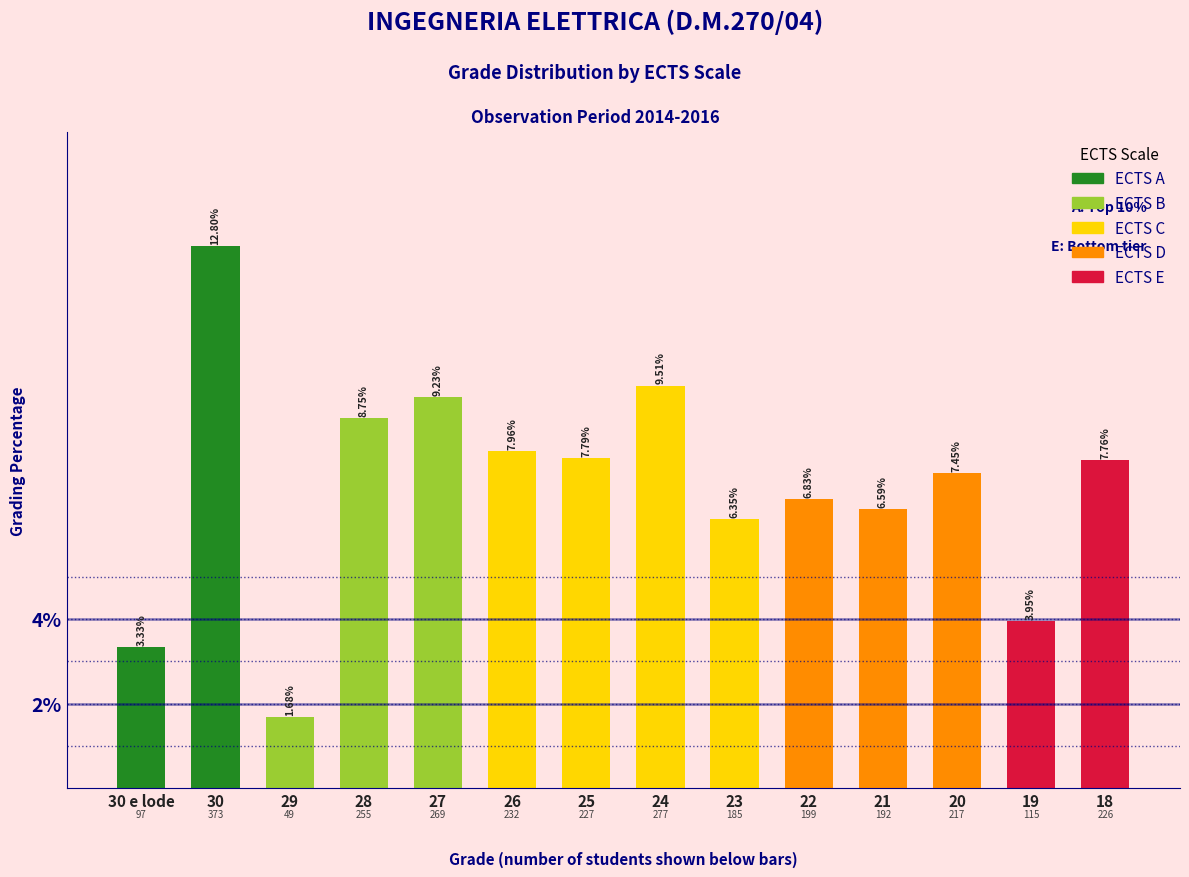

Are the bars horizontal?

No